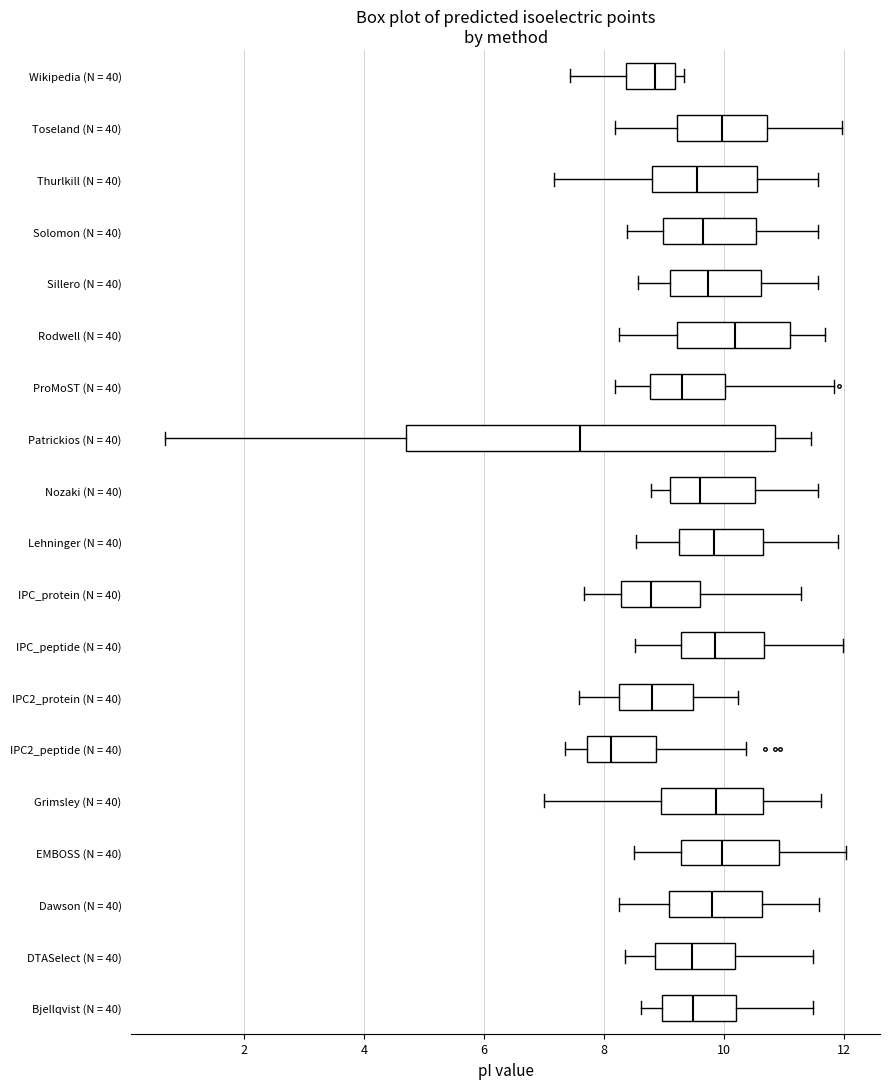

Reading bottom to top, read every box against the x-axis: the position of its median line, the range the box covers, and the ends of its whiskers. The values are not printed on the chart, so give them approximately, as read against the axis.

Bjellqvist (N = 40): median 9.4, box 9.0 to 10.2, whiskers 8.6 to 11.4
DTASelect (N = 40): median 9.4, box 8.8 to 10.2, whiskers 8.4 to 11.4
Dawson (N = 40): median 9.8, box 9.0 to 10.6, whiskers 8.2 to 11.6
EMBOSS (N = 40): median 10.0, box 9.2 to 11.0, whiskers 8.6 to 12.0
Grimsley (N = 40): median 9.8, box 9.0 to 10.6, whiskers 7.0 to 11.6
IPC2_peptide (N = 40): median 8.2, box 7.8 to 8.8, whiskers 7.4 to 10.4
IPC2_protein (N = 40): median 8.8, box 8.2 to 9.4, whiskers 7.6 to 10.2
IPC_peptide (N = 40): median 9.8, box 9.2 to 10.6, whiskers 8.6 to 12.0
IPC_protein (N = 40): median 8.8, box 8.2 to 9.6, whiskers 7.6 to 11.2
Lehninger (N = 40): median 9.8, box 9.2 to 10.6, whiskers 8.6 to 12.0
Nozaki (N = 40): median 9.6, box 9.2 to 10.6, whiskers 8.8 to 11.6
Patrickios (N = 40): median 7.6, box 4.6 to 10.8, whiskers 0.6 to 11.4
ProMoST (N = 40): median 9.4, box 8.8 to 10.0, whiskers 8.2 to 11.8
Rodwell (N = 40): median 10.2, box 9.2 to 11.0, whiskers 8.2 to 11.6
Sillero (N = 40): median 9.8, box 9.2 to 10.6, whiskers 8.6 to 11.6
Solomon (N = 40): median 9.6, box 9.0 to 10.6, whiskers 8.4 to 11.6
Thurlkill (N = 40): median 9.6, box 8.8 to 10.6, whiskers 7.2 to 11.6
Toseland (N = 40): median 10.0, box 9.2 to 10.8, whiskers 8.2 to 12.0
Wikipedia (N = 40): median 8.8, box 8.4 to 9.2, whiskers 7.4 to 9.4